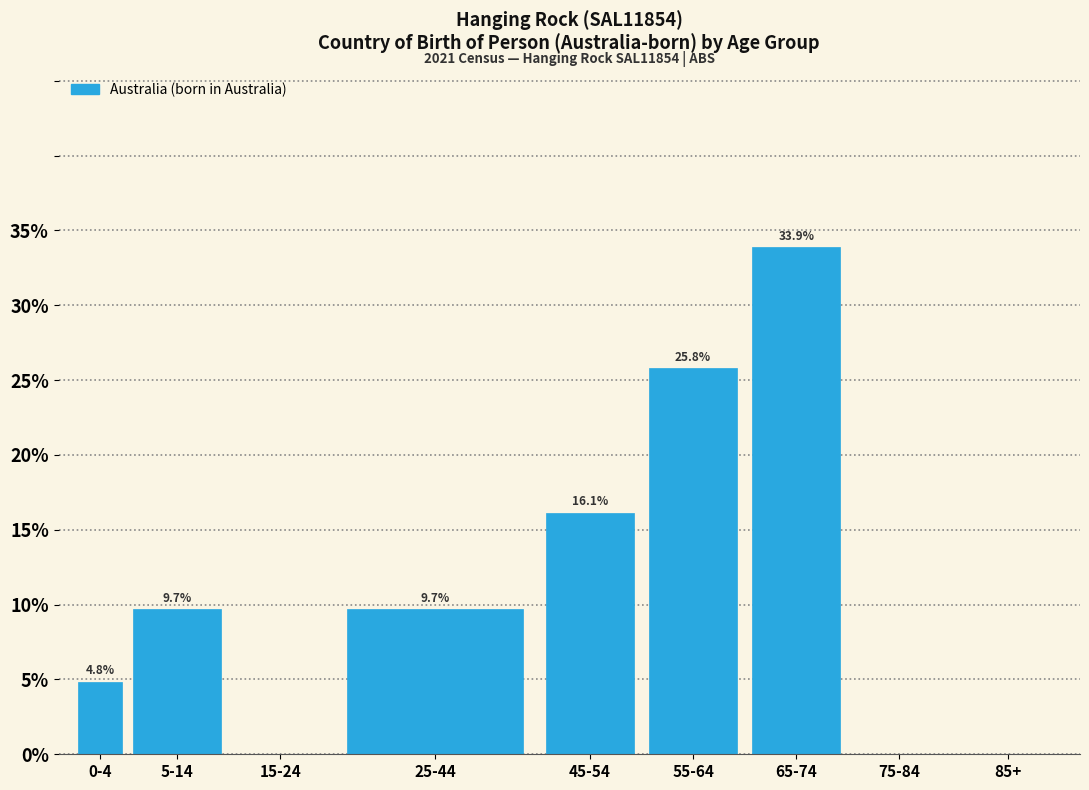

Reading right to left, what are all the values shown in this chart?

85+=0.0	75-84=0.0	65-74=33.9	55-64=25.8	45-54=16.1	25-44=9.7	15-24=0.0	5-14=9.7	0-4=4.8